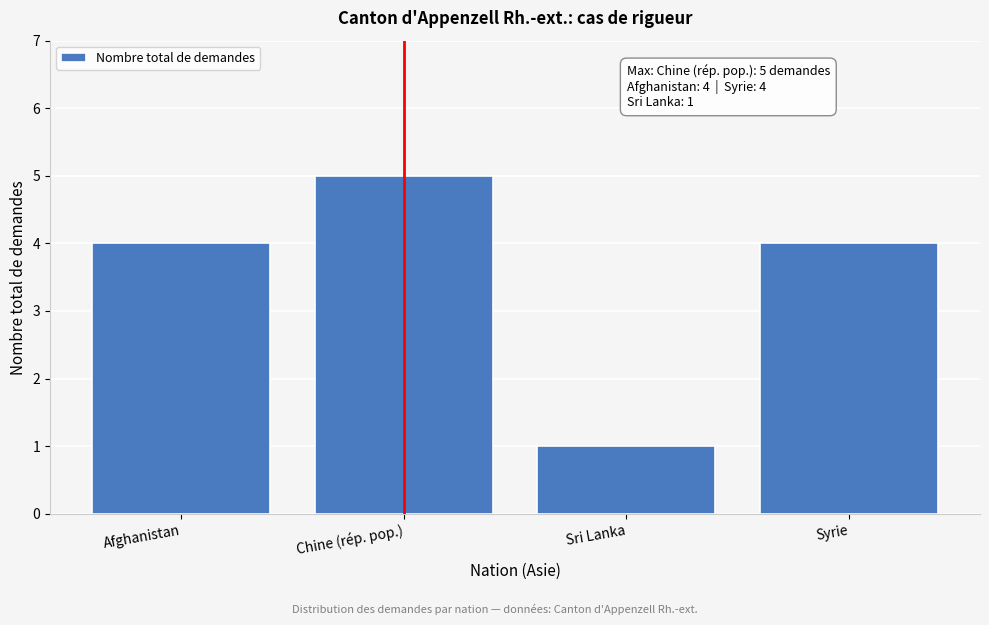

Reading left to right, transcribe all the data shown in this chart.

4	5	1	4